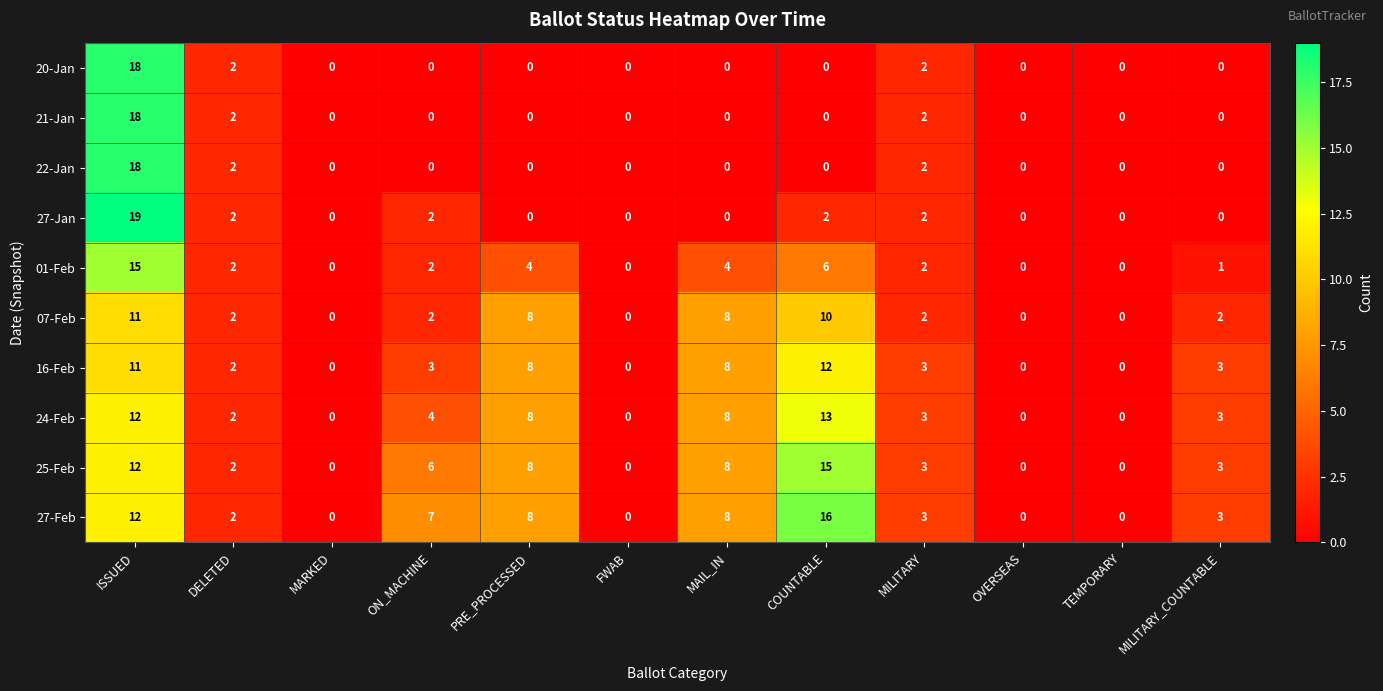

What value does the 27-Feb series have at ISSUED?

12